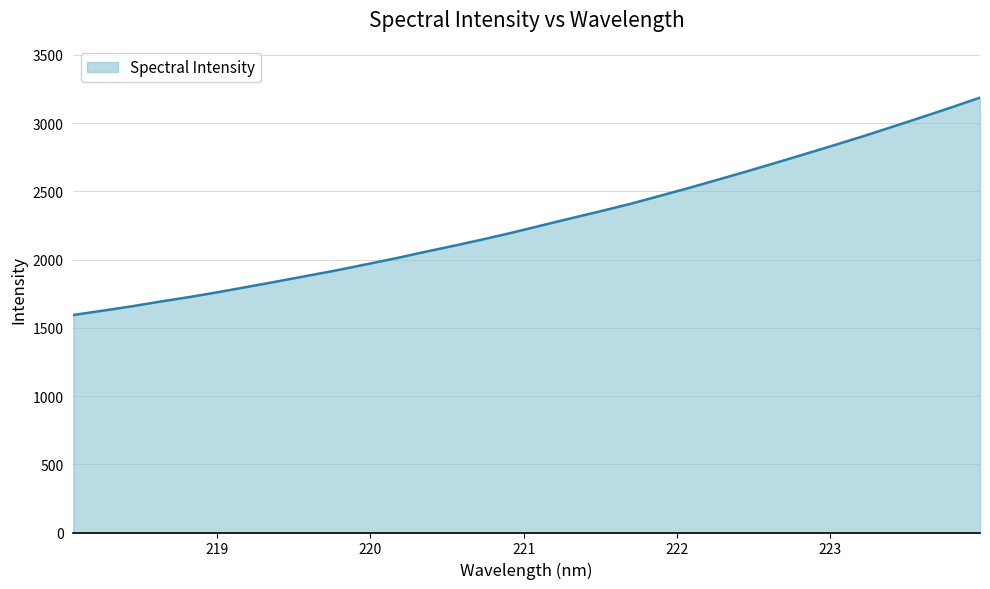

What is the minimum value shown in the chart?

1593.8